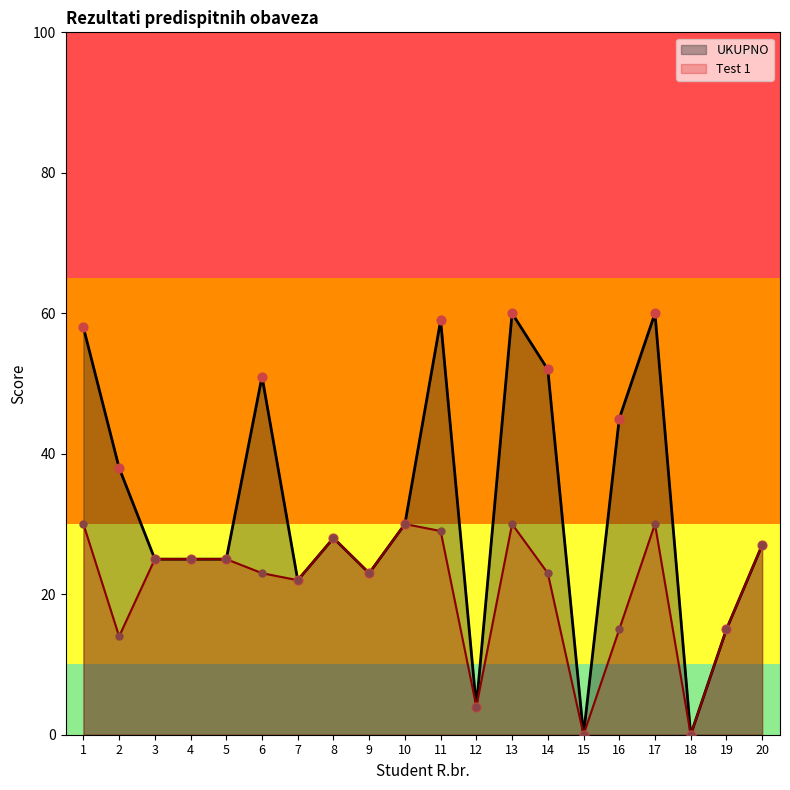

What are all the series names shown in the legend?

UKUPNO, Test 1